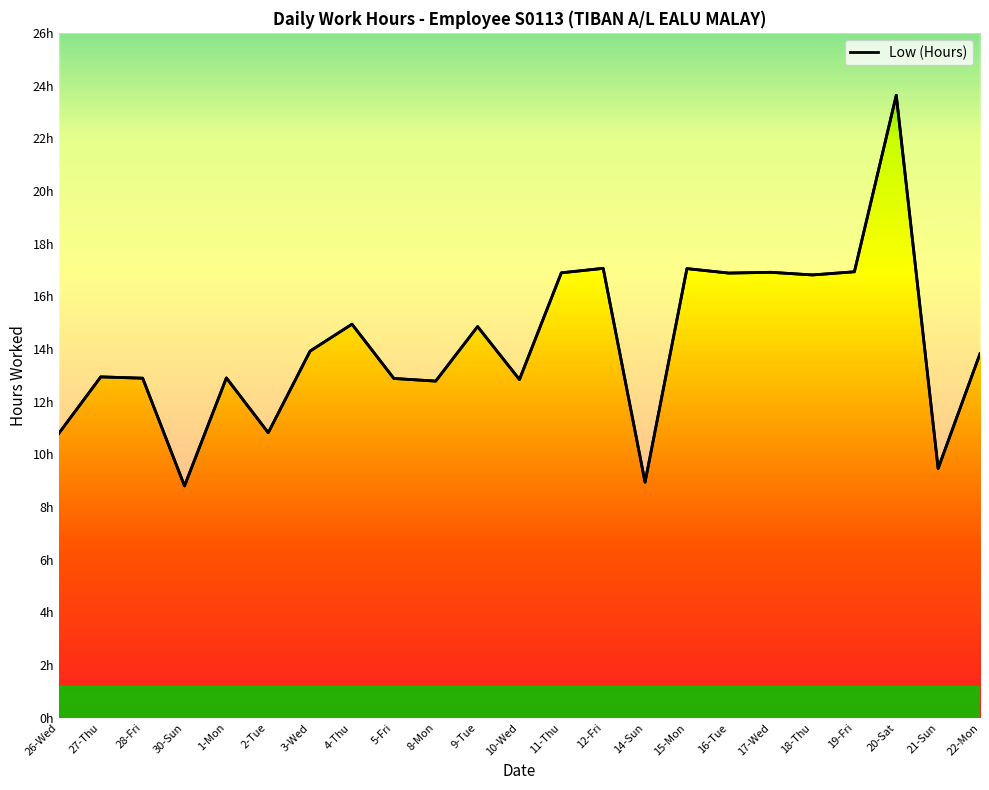

What is the ratio of the value at 20-Sat to the value at 16-Tue?

1.4